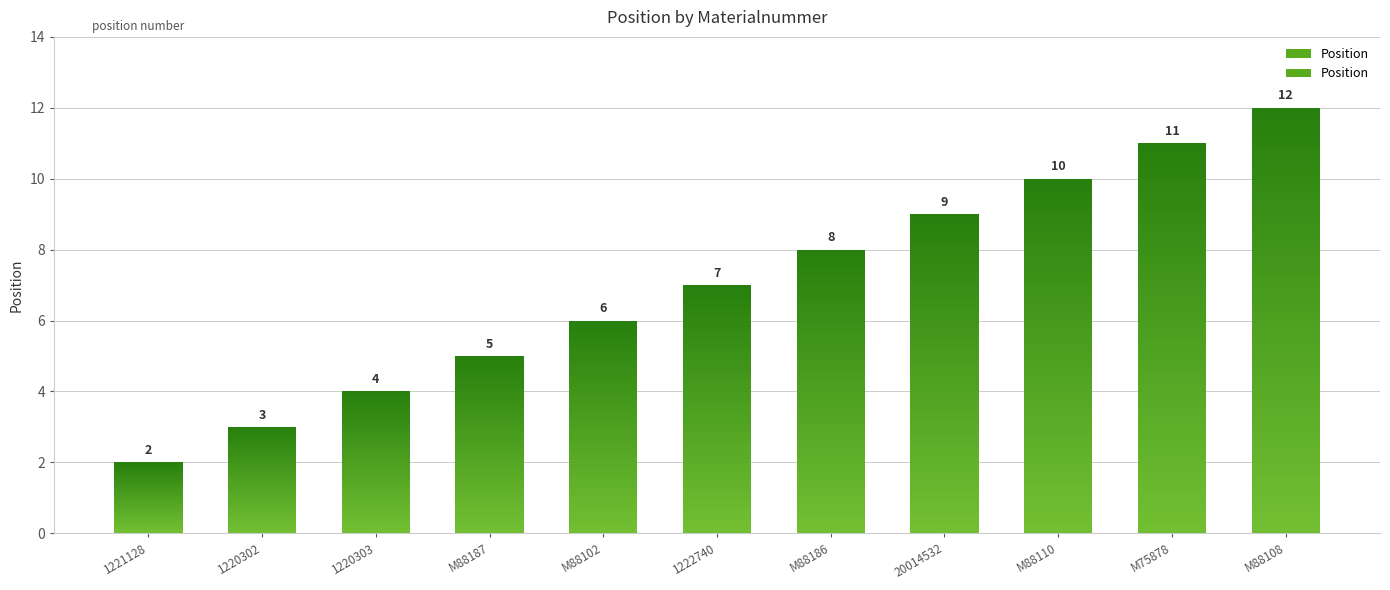

What position from the left is 1220302?

2